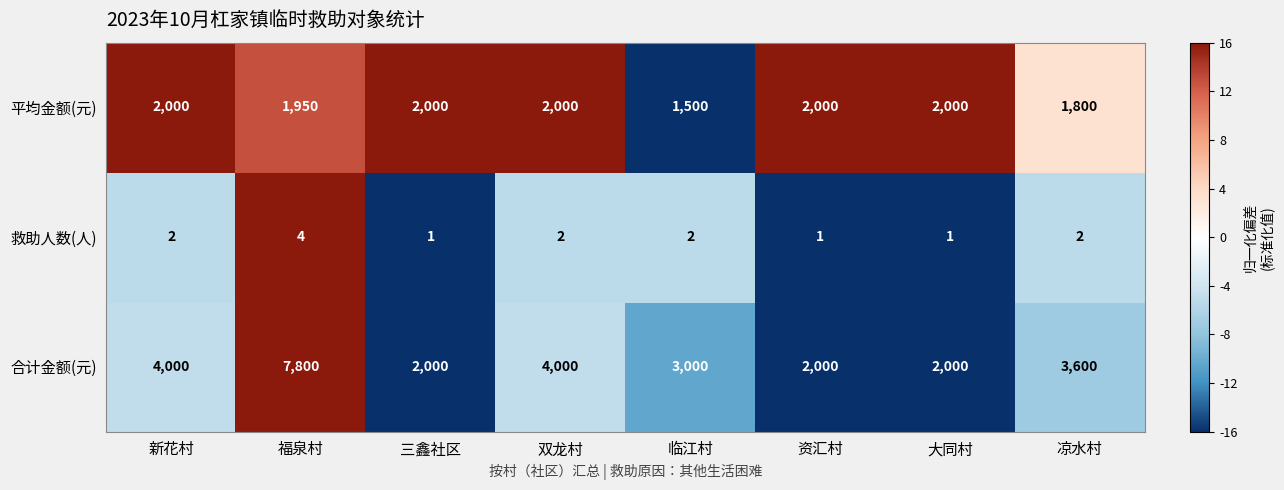

How many series are shown in this chart?

3